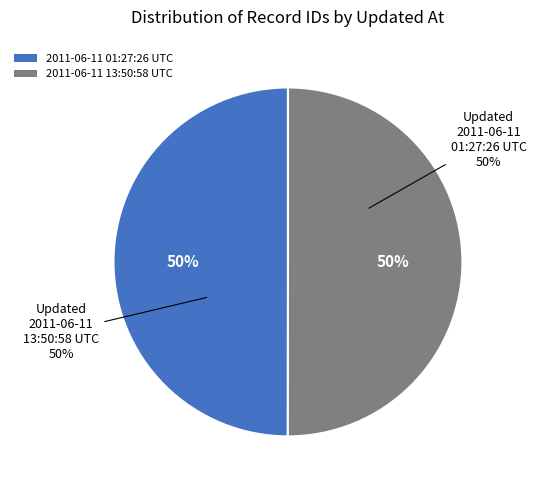

Which category has the smallest portion of the pie?

2011-06-11 01:27:26 UTC